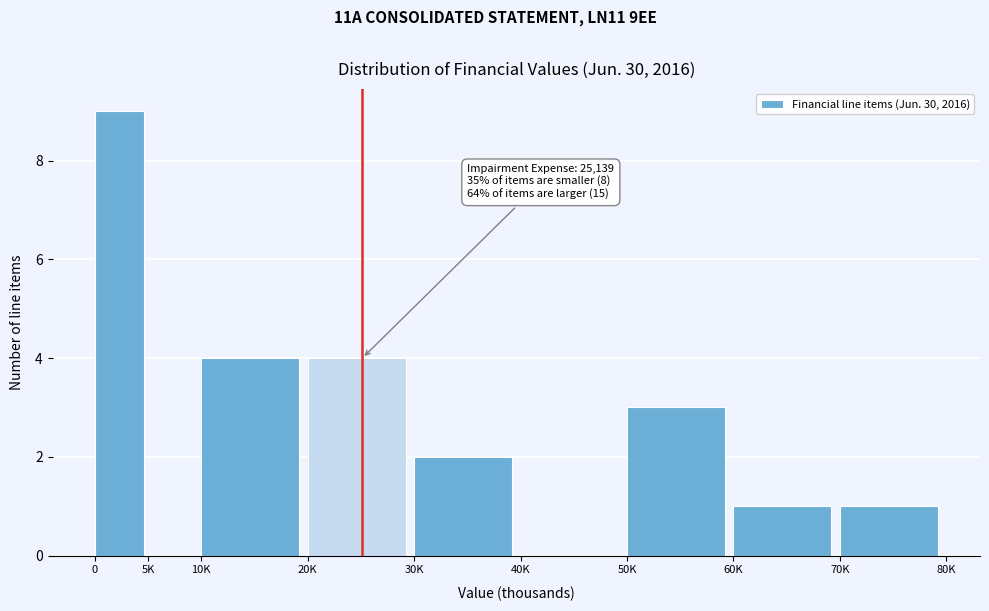

Reading left to right, what are all the values shown in this chart?

0=9	5K=0	10K=4	20K=4	30K=2	40K=0	50K=3	60K=1	70K=1